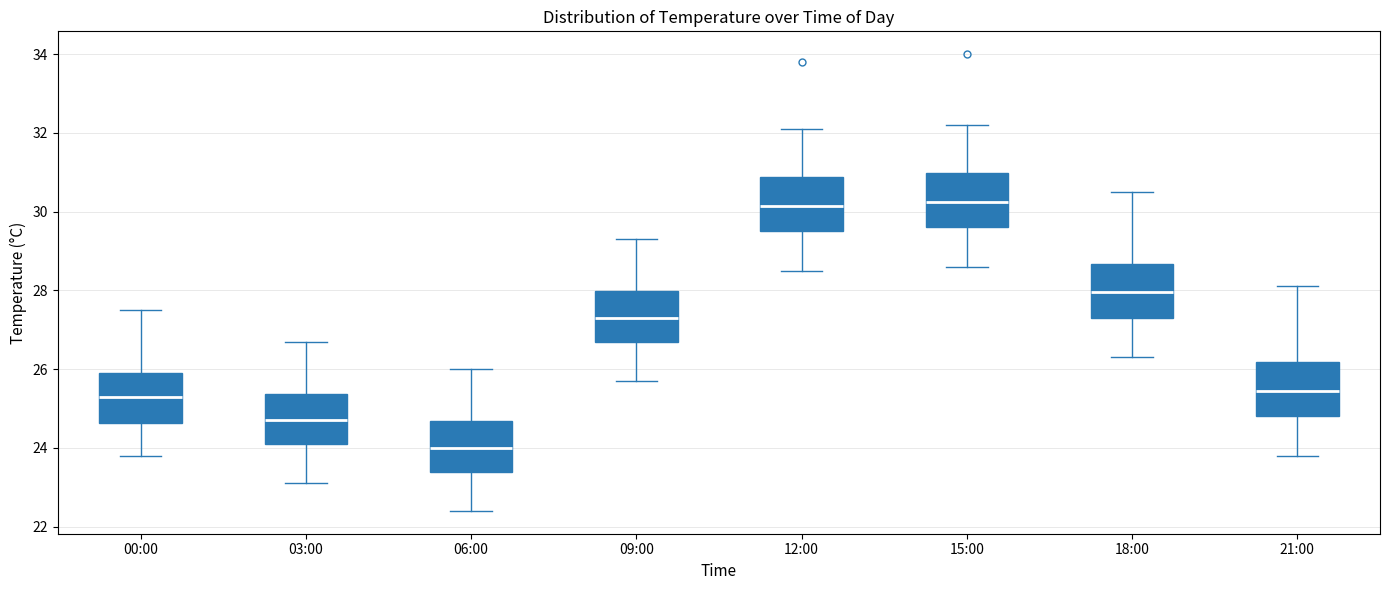

Reading left to right, transcribe this box plot: for each box, give where its median line is, the range the box spans, and where its two whiskers end, as read against the y-axis. The values are not printed on the chart, so give them approximately, as read against the axis.

00:00: median 25.4, box 24.6 to 26.0, whiskers 23.8 to 27.6
03:00: median 24.8, box 24.2 to 25.4, whiskers 23.2 to 26.8
06:00: median 24.0, box 23.4 to 24.6, whiskers 22.4 to 26.0
09:00: median 27.4, box 26.8 to 28.0, whiskers 25.8 to 29.4
12:00: median 30.2, box 29.6 to 30.8, whiskers 28.6 to 32.2
15:00: median 30.2, box 29.6 to 31.0, whiskers 28.6 to 32.2
18:00: median 28.0, box 27.4 to 28.6, whiskers 26.4 to 30.6
21:00: median 25.4, box 24.8 to 26.2, whiskers 23.8 to 28.2